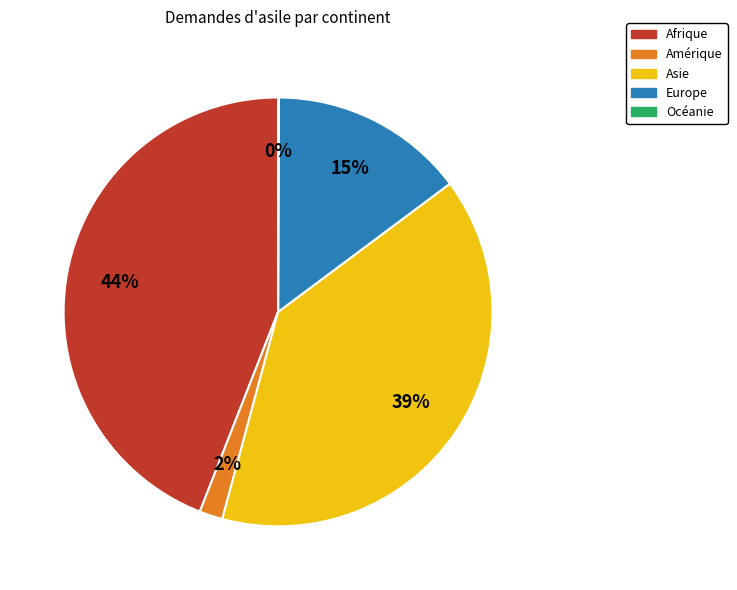

To the nearest percent, what percentage of the pie is Europe?

15%